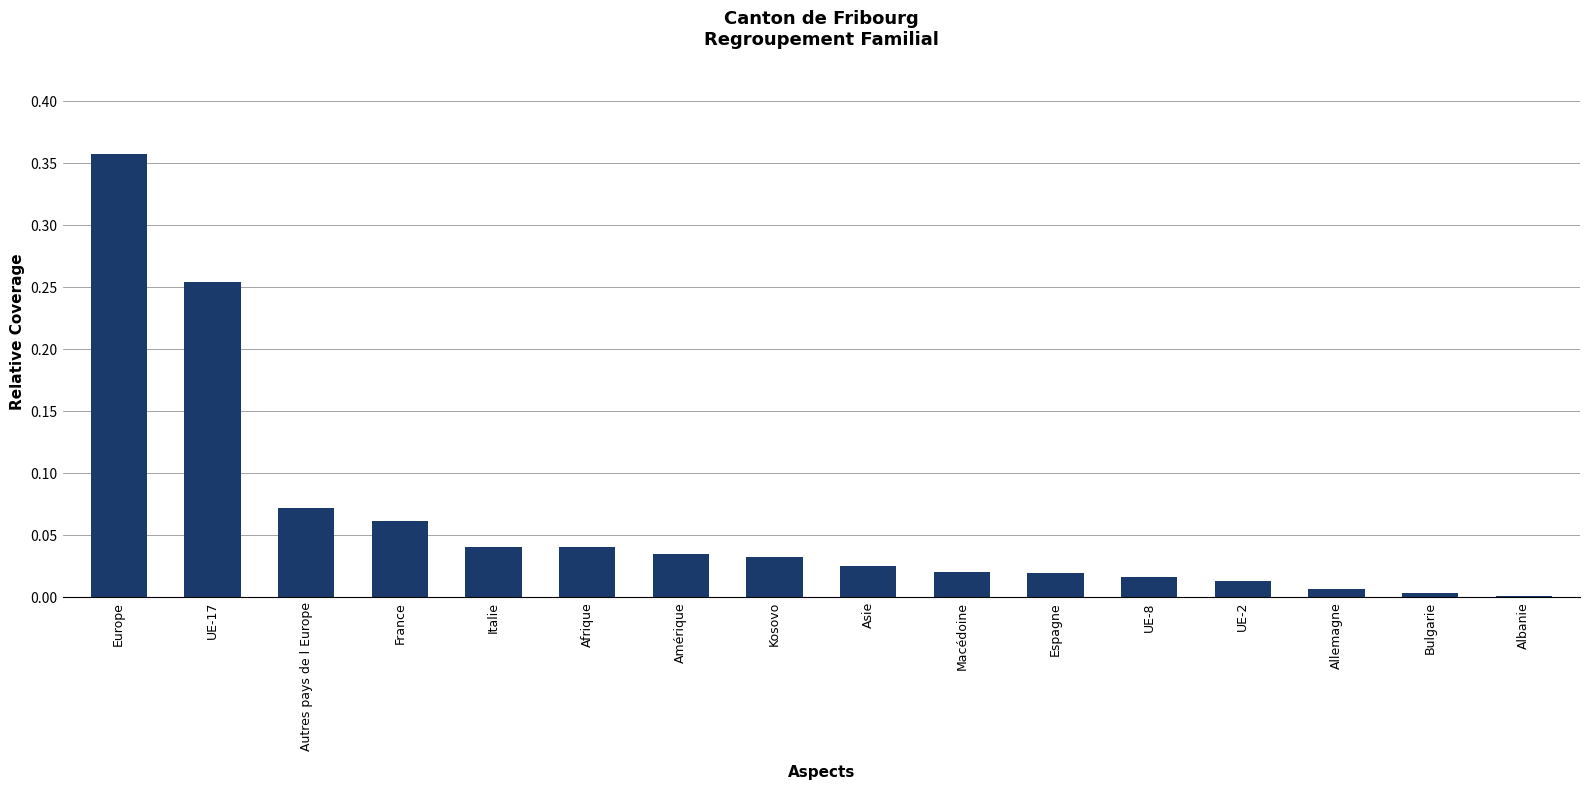

Between Allemagne and Espagne, which is larger?

Espagne